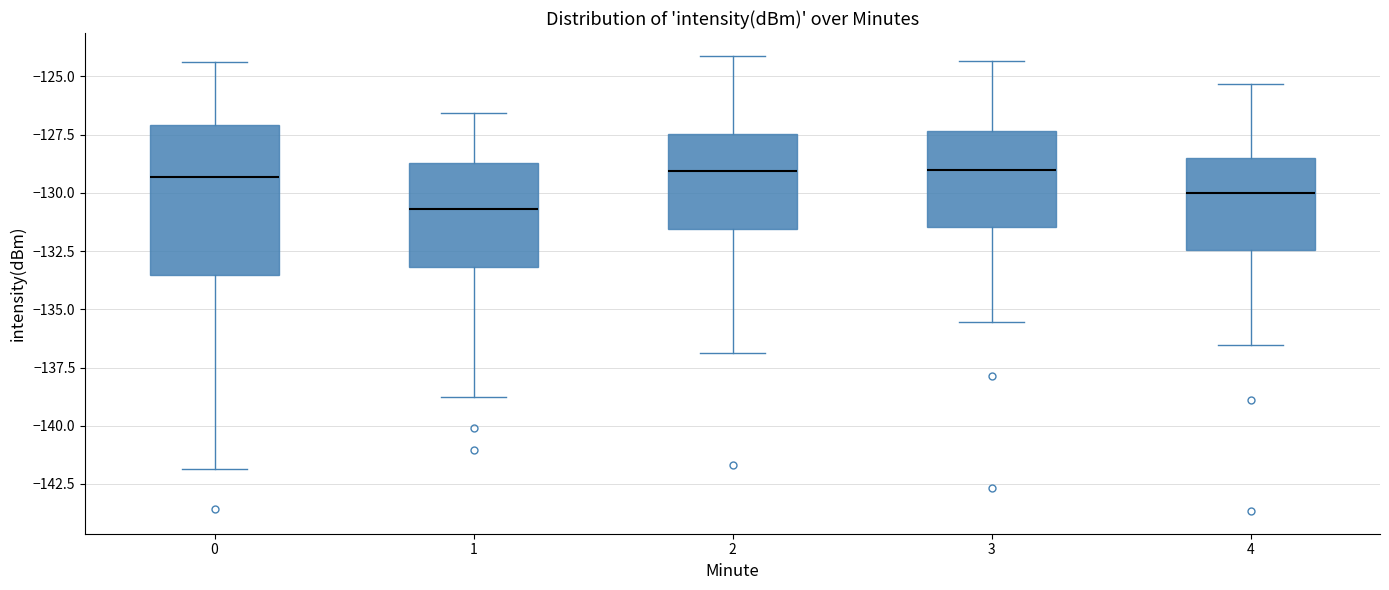

Reading left to right, read every box against the y-axis: the position of its median line, the range the box covers, and the ends of its whiskers. The values are not printed on the chart, so give them approximately, as read against the axis.

0: median -129.5, box -133.5 to -127.0, whiskers -142.0 to -124.5
1: median -130.5, box -133.0 to -128.5, whiskers -139.0 to -126.5
2: median -129.0, box -131.5 to -127.5, whiskers -137.0 to -124.0
3: median -129.0, box -131.5 to -127.5, whiskers -135.5 to -124.5
4: median -130.0, box -132.5 to -128.5, whiskers -136.5 to -125.5